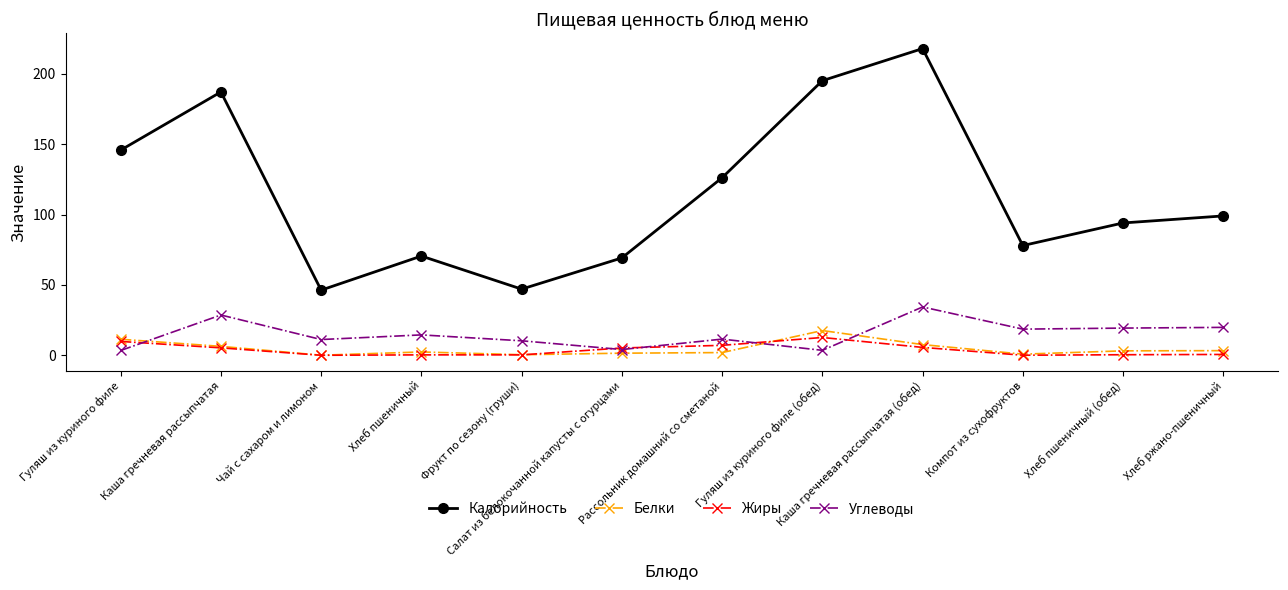

True or false: Белки has more than 1 interior local peaks.

True